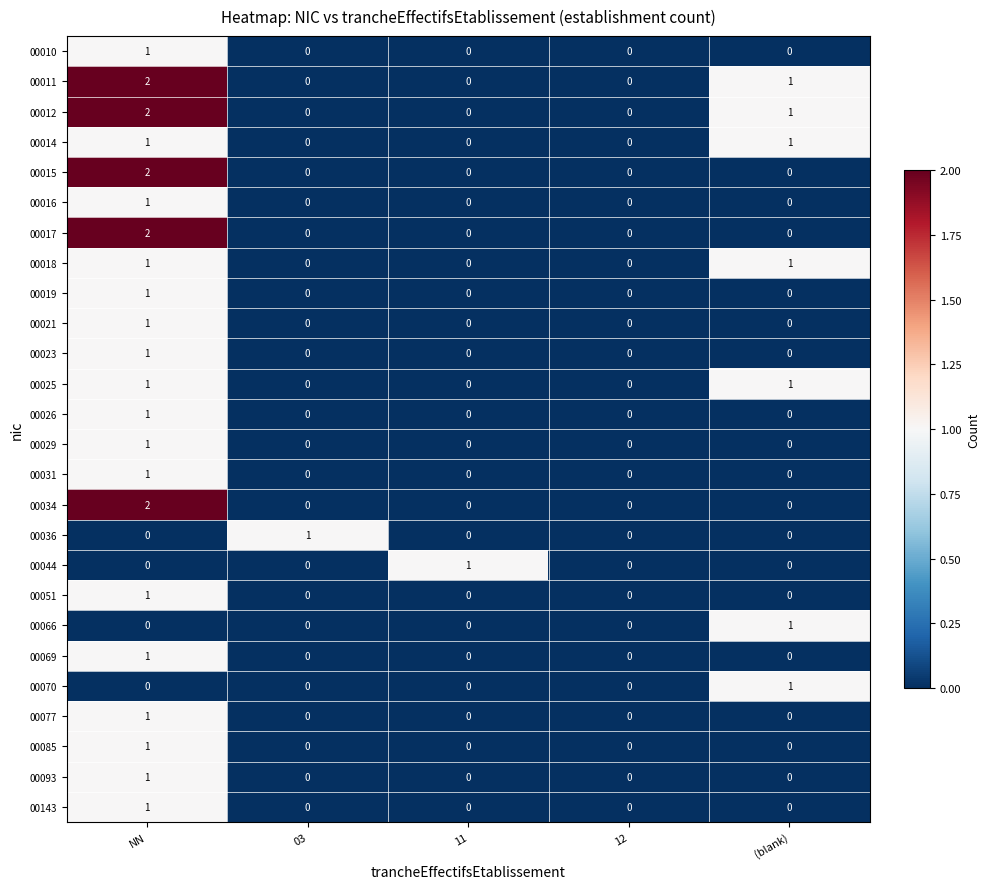

At which category is the sum across all series the highest?

NN